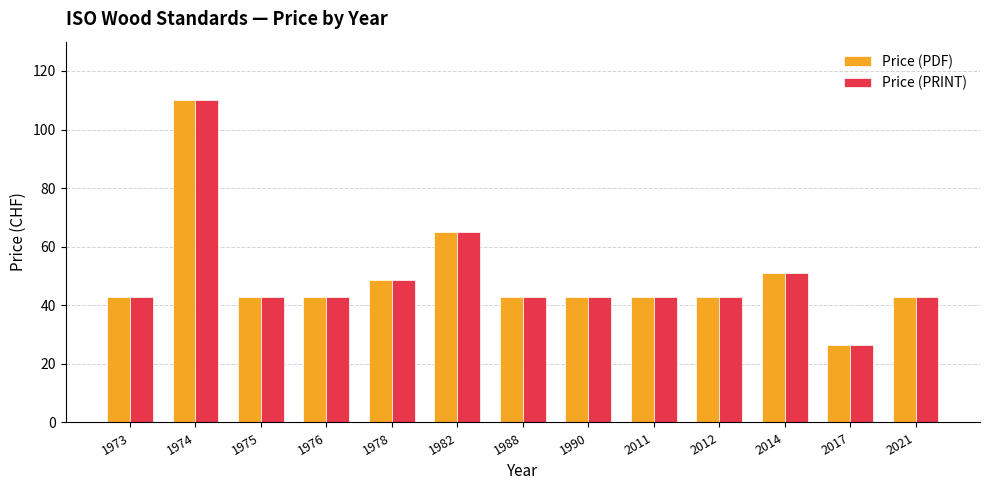

Is it true that Price (PDF) equals 36.3 at 1982?

False